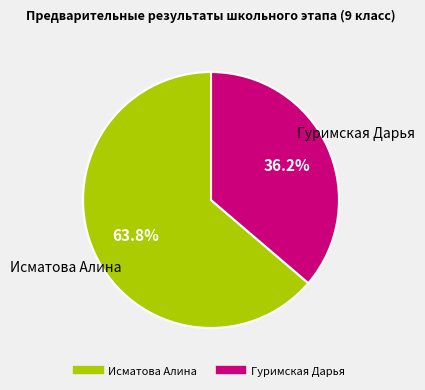

Between Гуримская Дарья and Исматова Алина, which is larger?

Исматова Алина